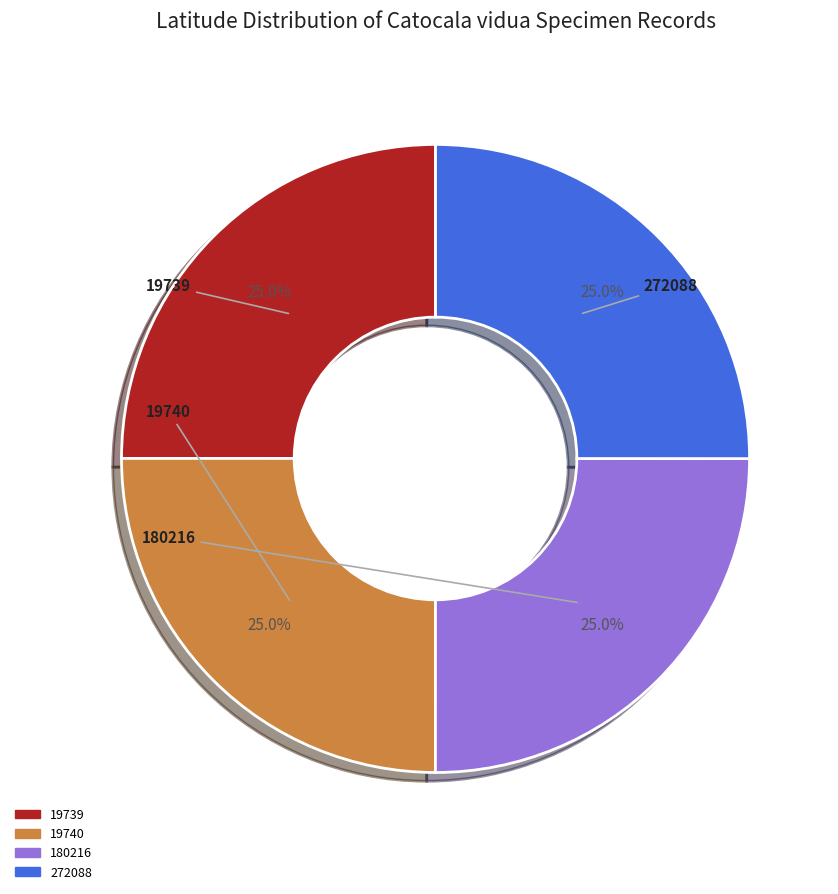

Count the number of slices in the pie.

4